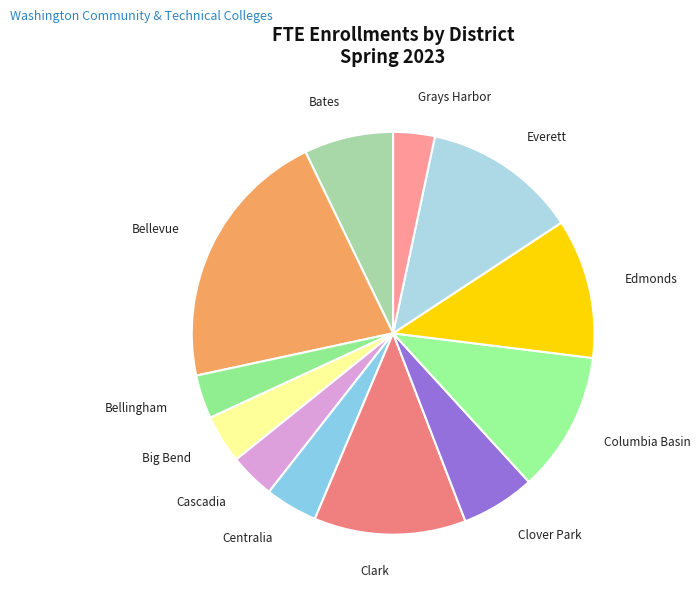

The Clover Park slice represents 13% of the pie. True or false?

False